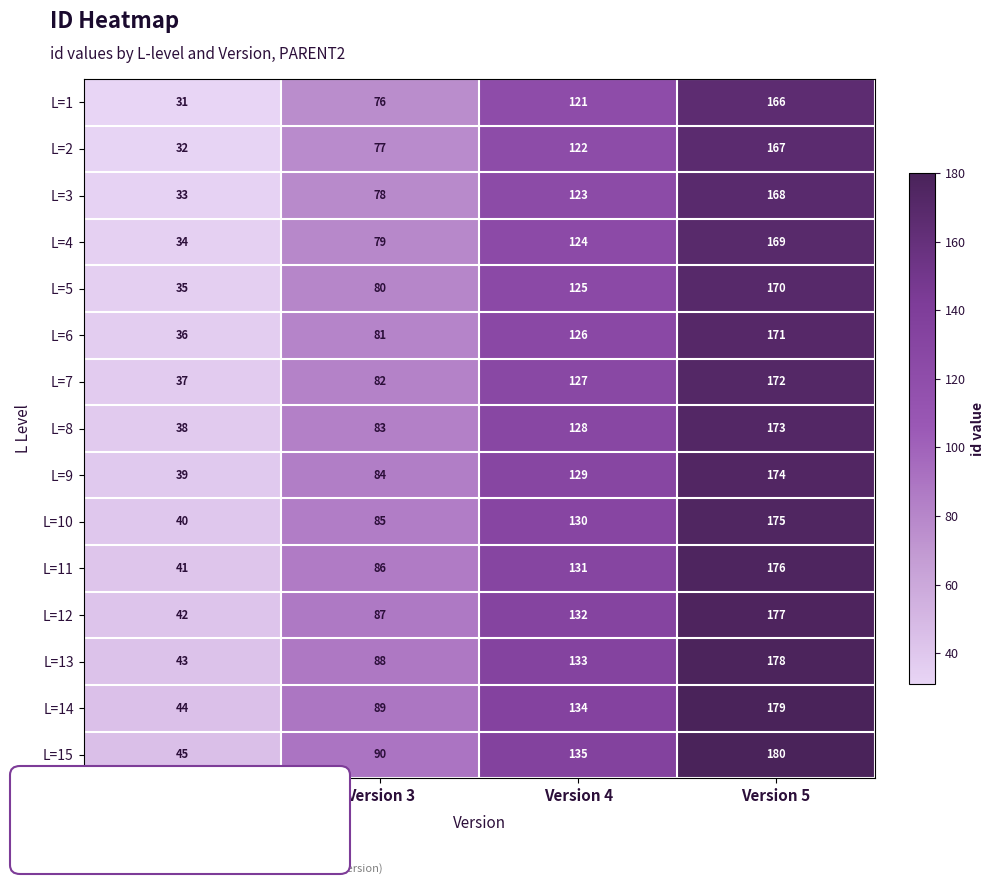

The value of L=8 at Version 5 is 173. True or false?

True